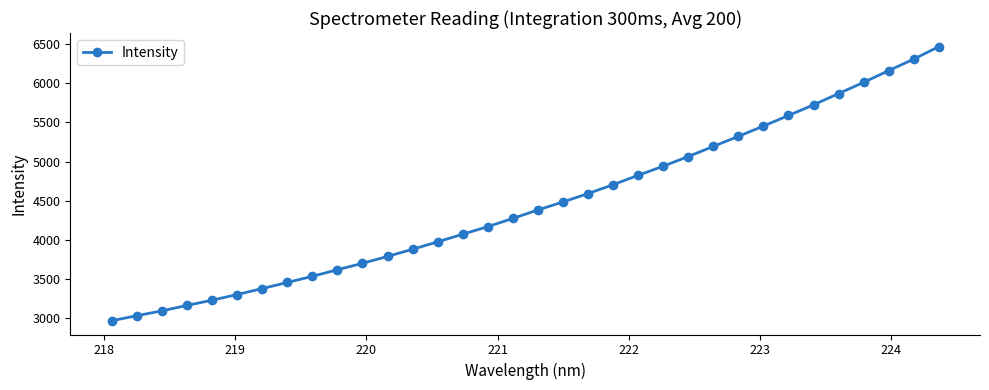

What is the difference between the maximum and minimum values?

3500.2